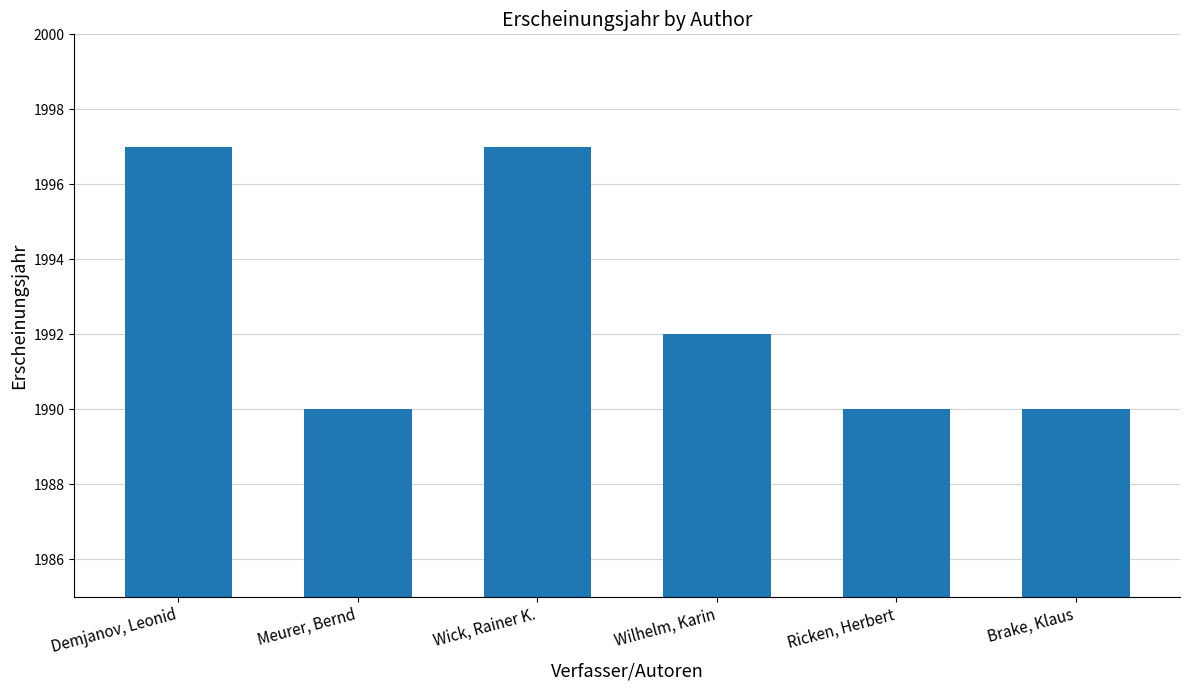

What is the difference between the values at Brake, Klaus and Demjanov, Leonid?

7